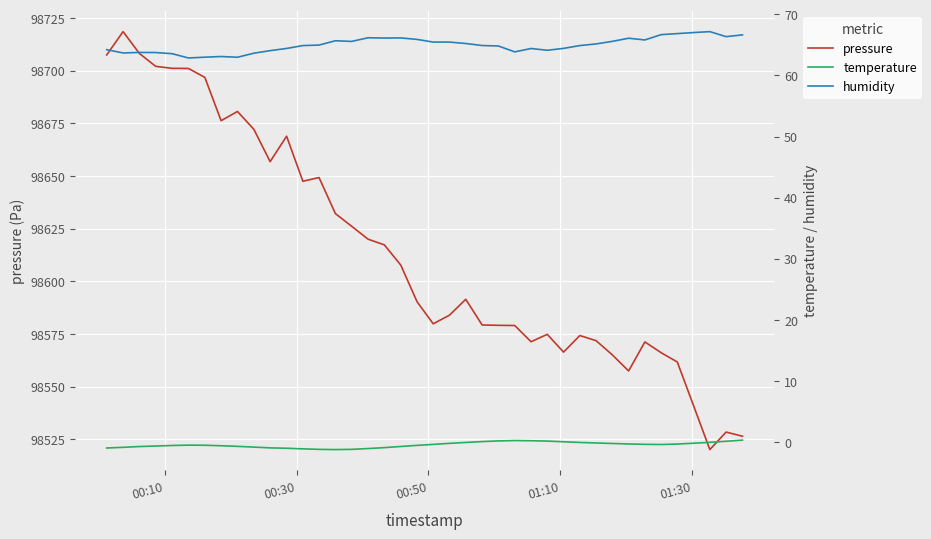

Is this an area chart (filled region under the line)?

No